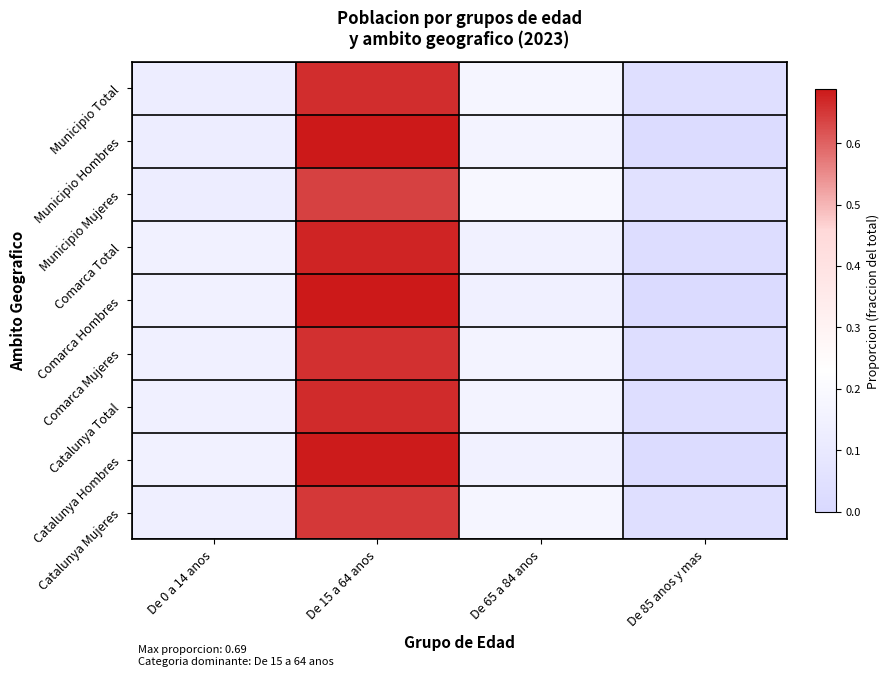

Between De 85 anos y mas and De 0 a 14 anos, which is larger?

De 0 a 14 anos